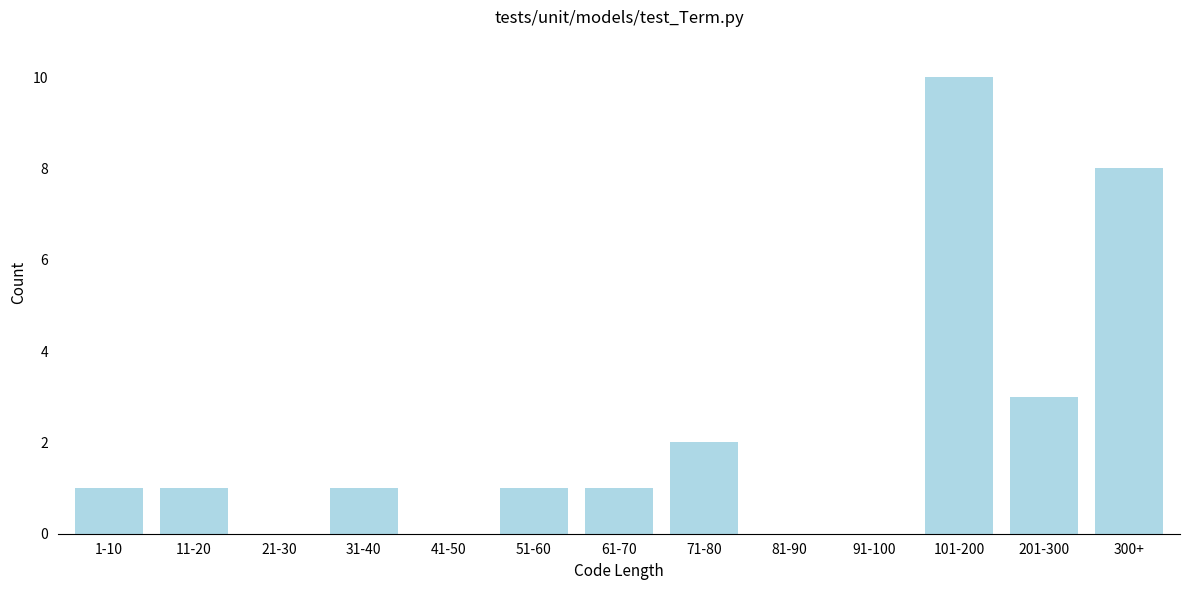

Reading left to right, list all the values displayed in this chart.

1-10=1	11-20=1	21-30=0	31-40=1	41-50=0	51-60=1	61-70=1	71-80=2	81-90=0	91-100=0	101-200=10	201-300=3	300+=8